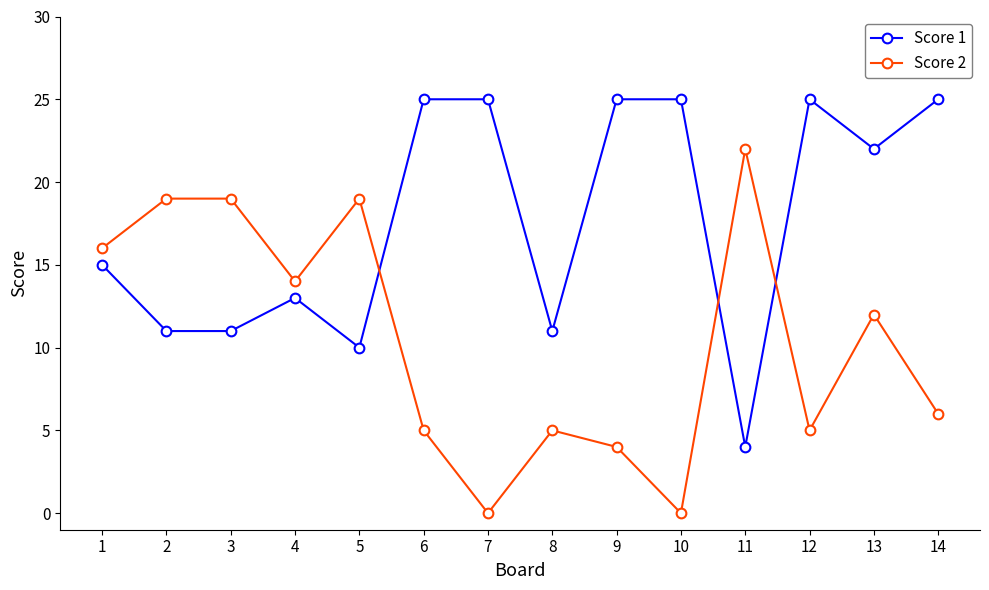

How many interior local valleys does the Score 2 series have?

4